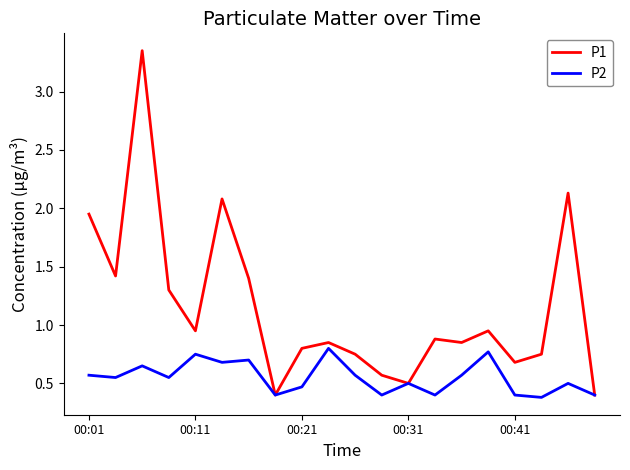

True or false: P1 has more than 1 interior local peaks.

True